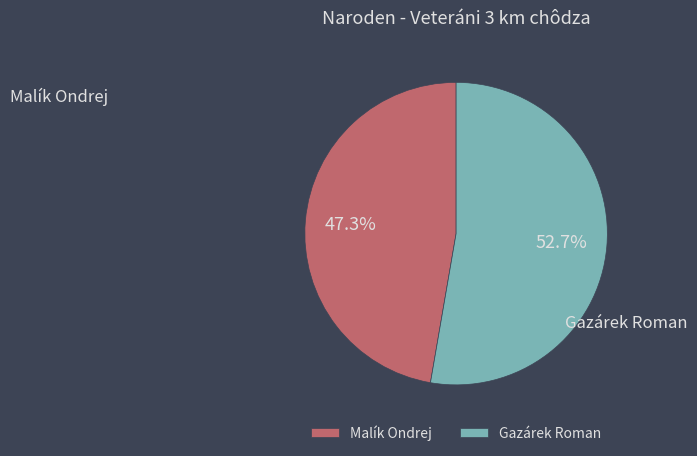

Which has a higher value, Gazárek Roman or Malík Ondrej?

Gazárek Roman